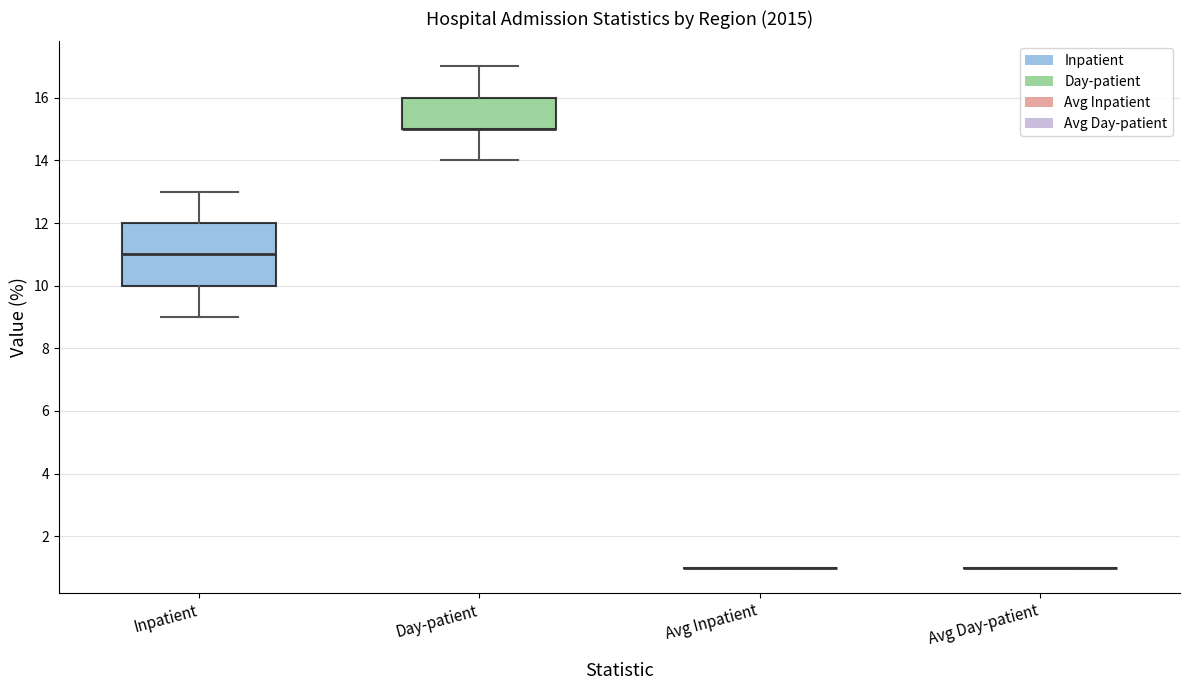

Reading left to right, transcribe this box plot: for each box, give where its median line is, the range the box spans, and where its two whiskers end, as read against the y-axis. The values are not printed on the chart, so give them approximately, as read against the axis.

Inpatient: median 11, box 10 to 12, whiskers 9 to 13
Day-patient: median 15 (drawn on the box's lower edge), box 15 to 16, whiskers 14 to 17
Avg Inpatient: box collapsed to a line at 1, whiskers 1 to 1
Avg Day-patient: box collapsed to a line at 1, whiskers 1 to 1